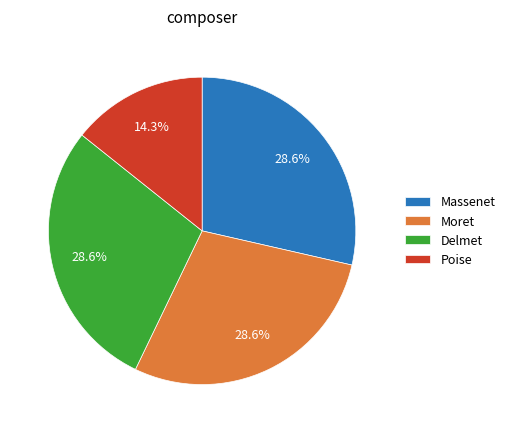

Is it true that Massenet is 40% of the pie?

False